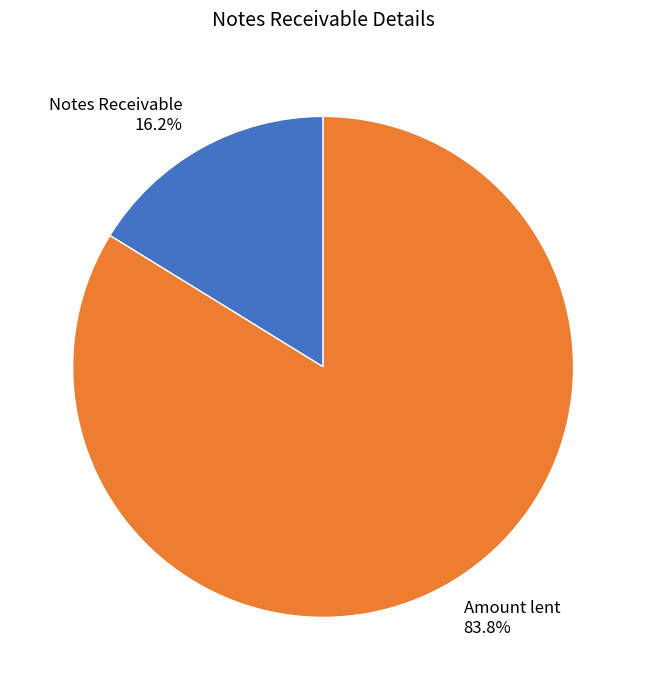

How many slices are in this pie chart?

2